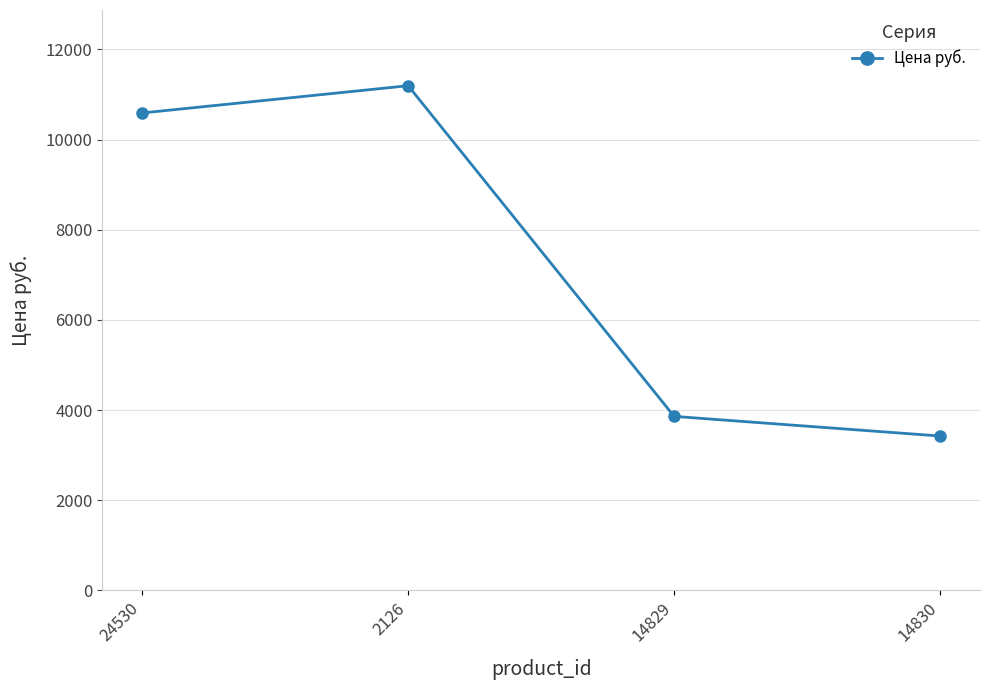

What is the change in value from 24530 to 14830?

-7164